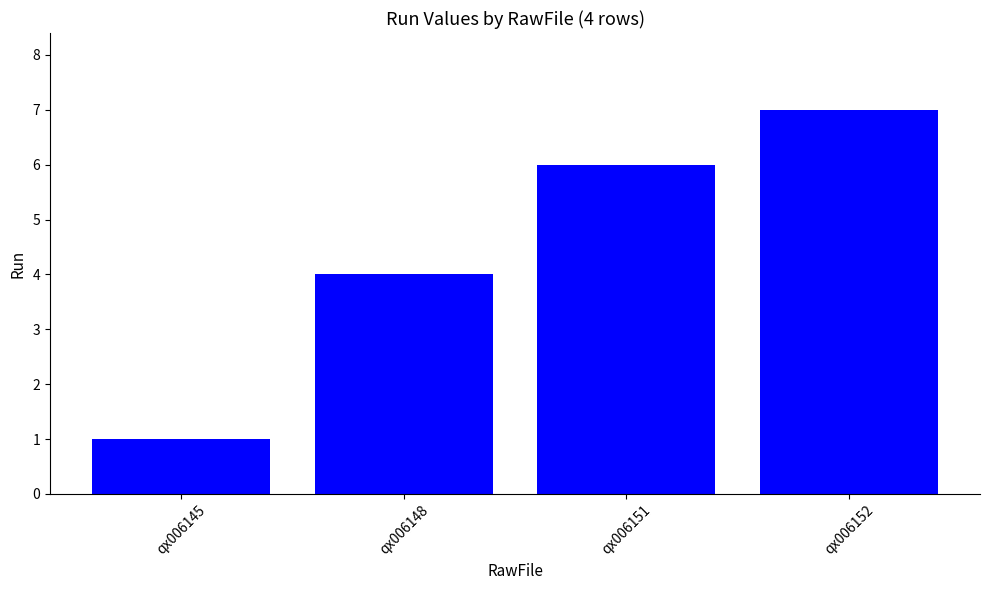

What is the difference between the second highest and minimum values?

5